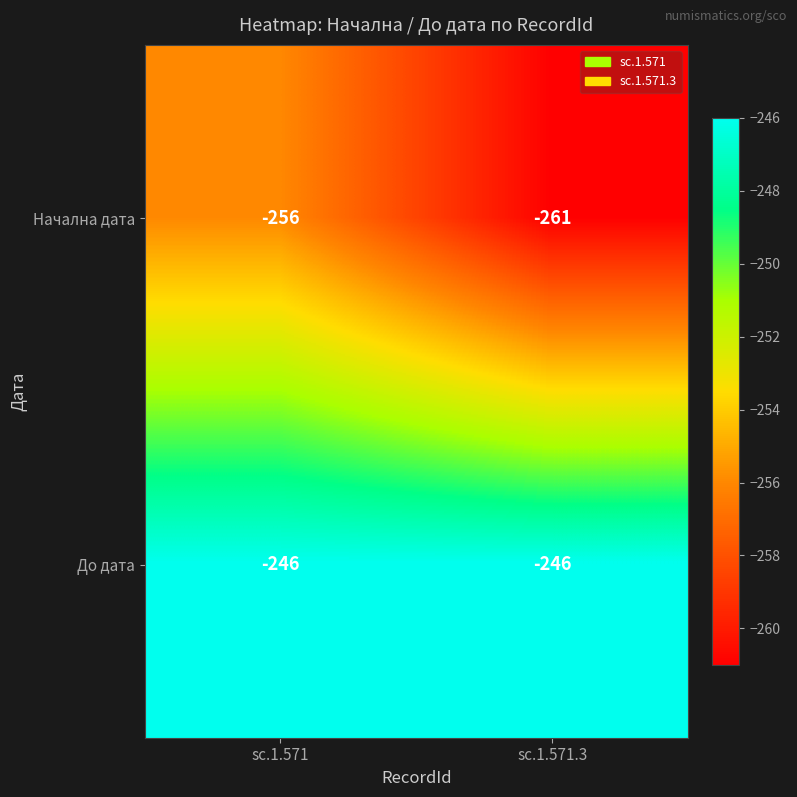

Which series has the largest range (max minus min)?

Начална дата